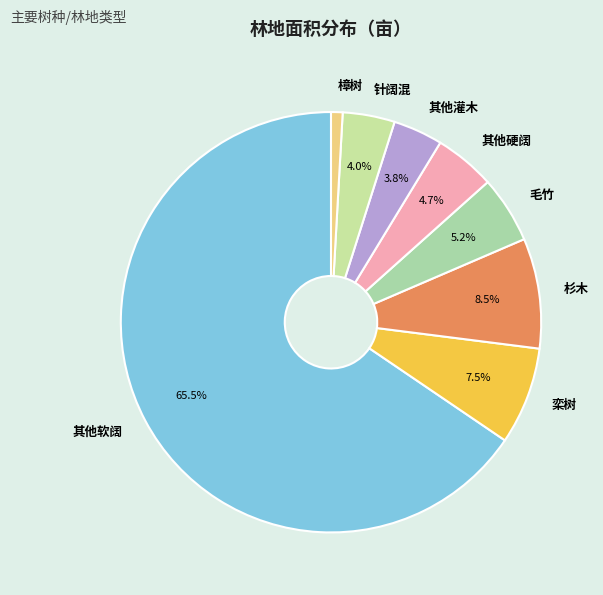

Which slice represents more than half of the pie?

其他软阔